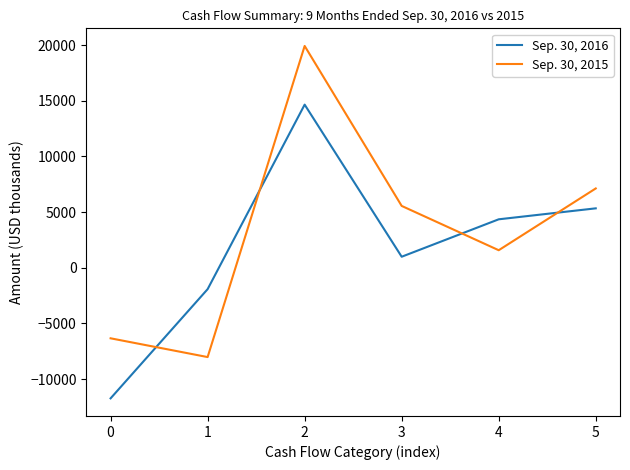

What is the maximum value for Sep. 30, 2015?

19919